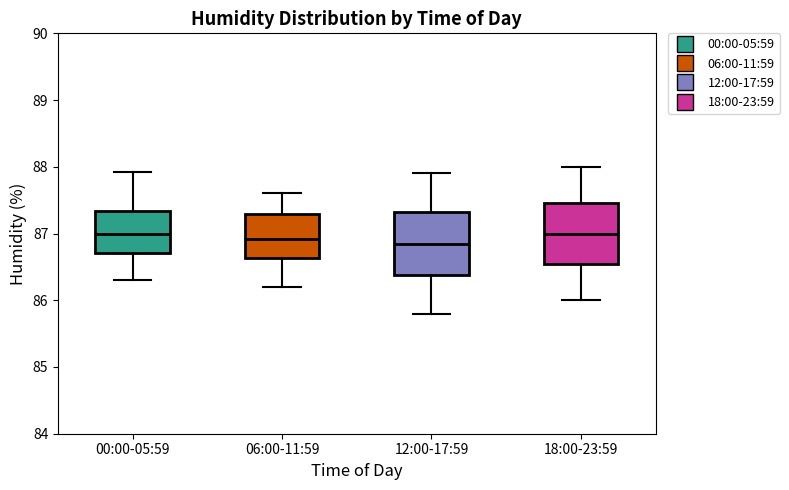

Where is the upper edge of the box for 06:00-11:59 on the y-axis? The values are not printed on the chart, so give them approximately, as read against the axis.

87.3